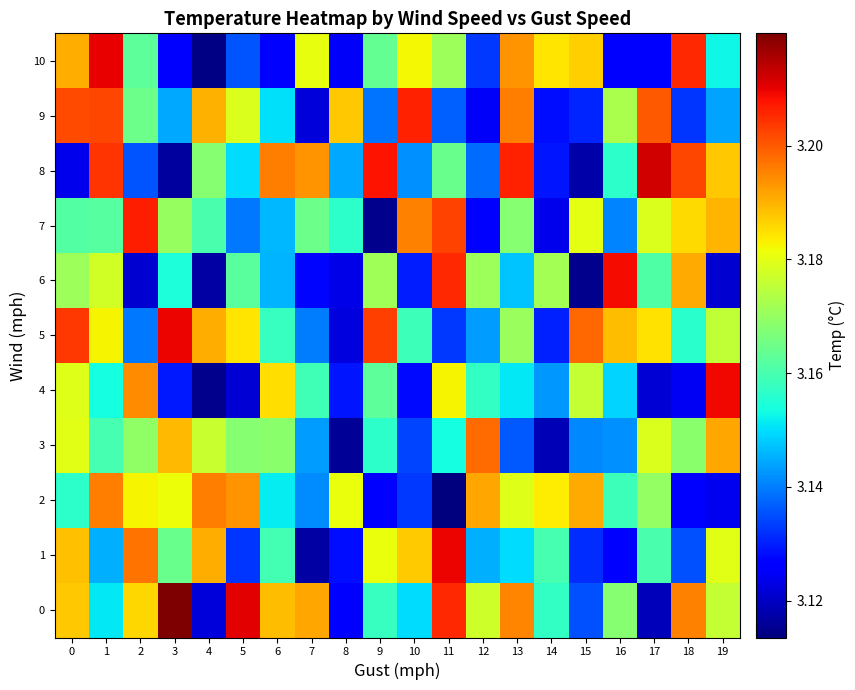

Which series changed the most between 0 and 16?

10